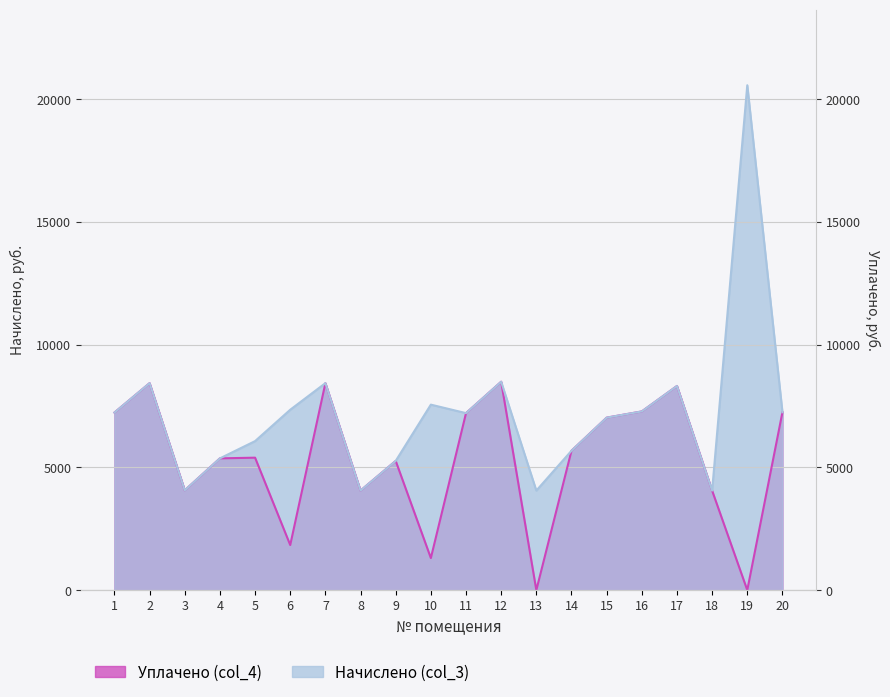

The value of Начислено (col_3) at 4 is 5368.3. True or false?

True